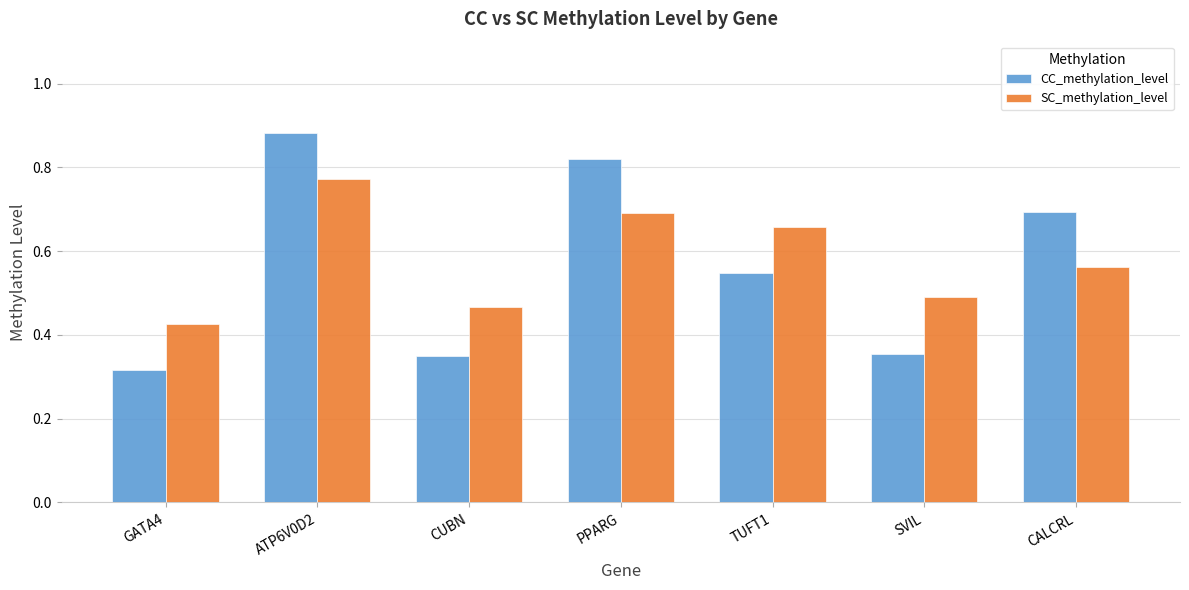

Is it true that CC_methylation_level equals 1.2 at ATP6V0D2?

False